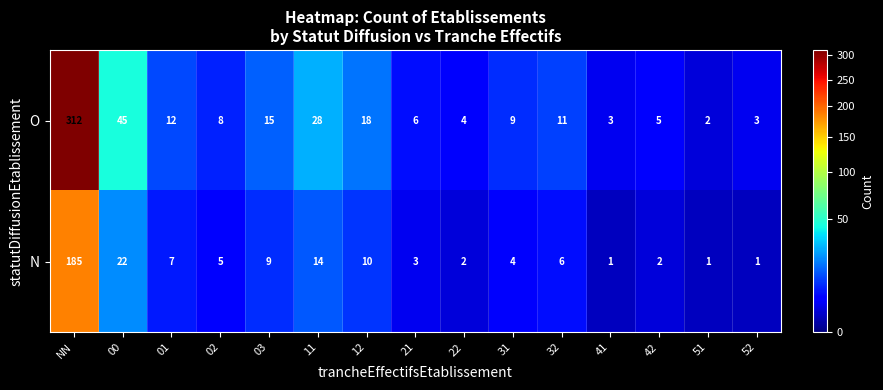

At which label does O first exceed 9?

NN